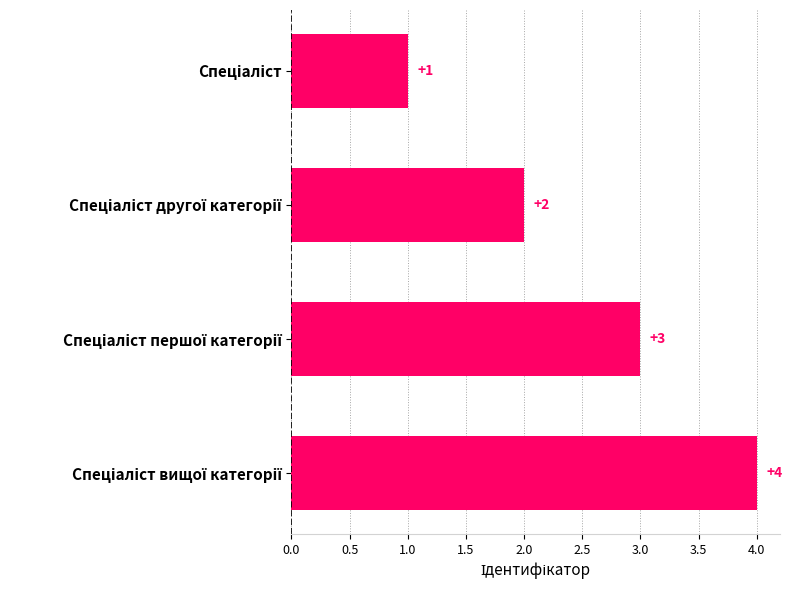

What is the difference between the maximum and minimum values?

3